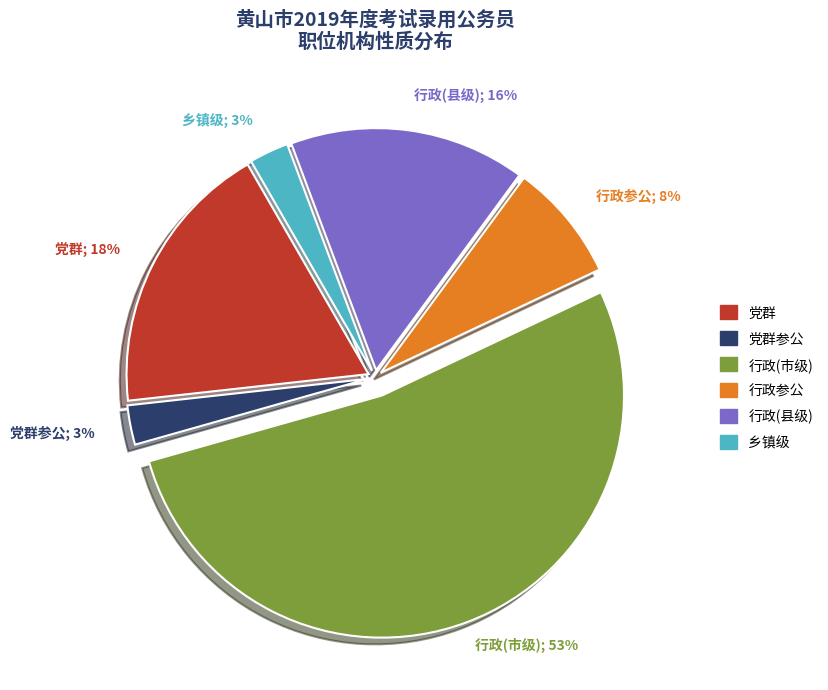

Does any single category account for the majority?

Yes